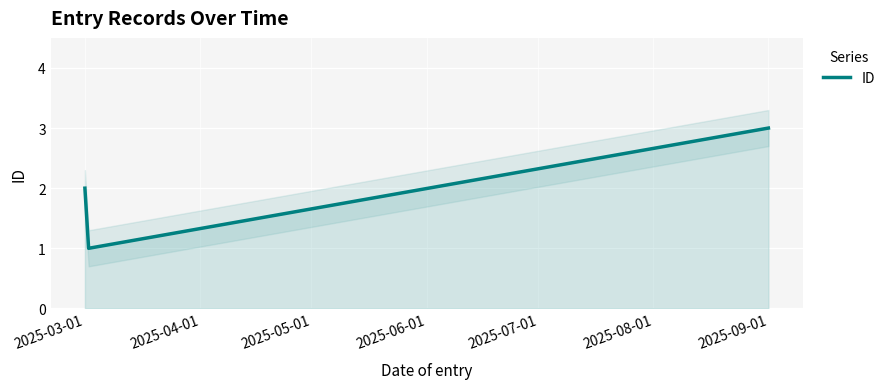

The value of ID at 2025-03-01 is 3. True or false?

False